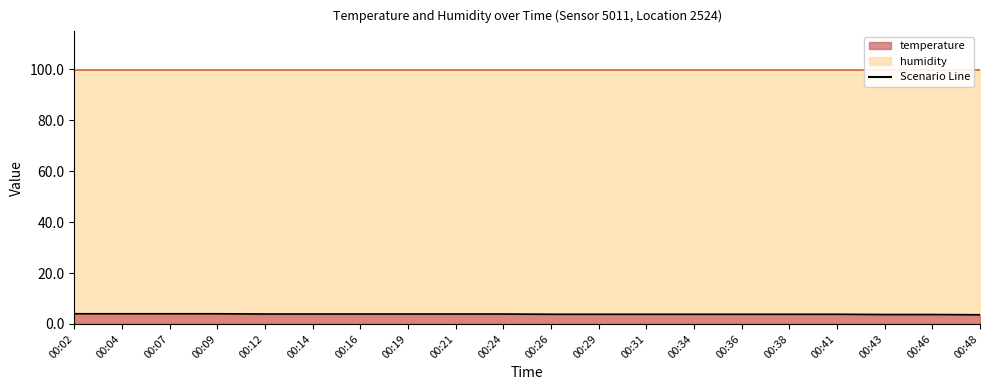

Count the values in the range 3 to 4.

20